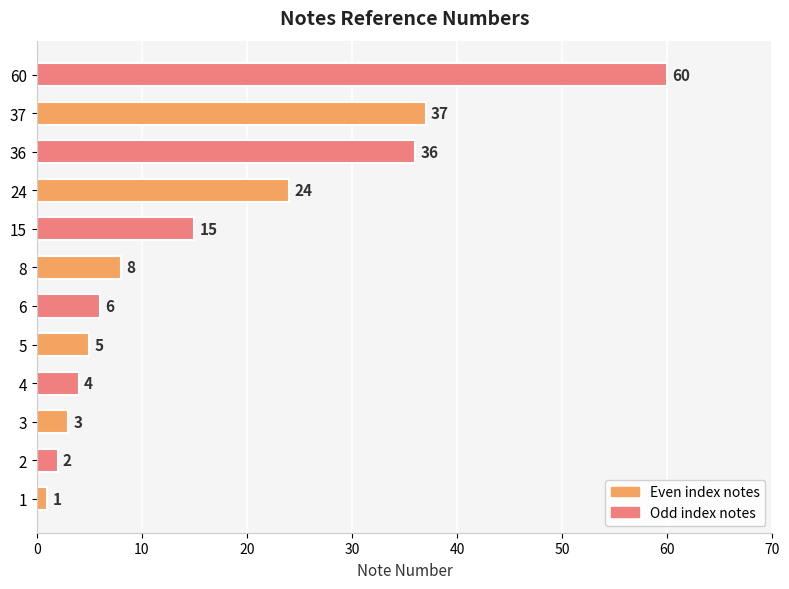

Reading bottom to top, transcribe all the data shown in this chart.

1	2	3	4	5	6	8	15	24	36	37	60